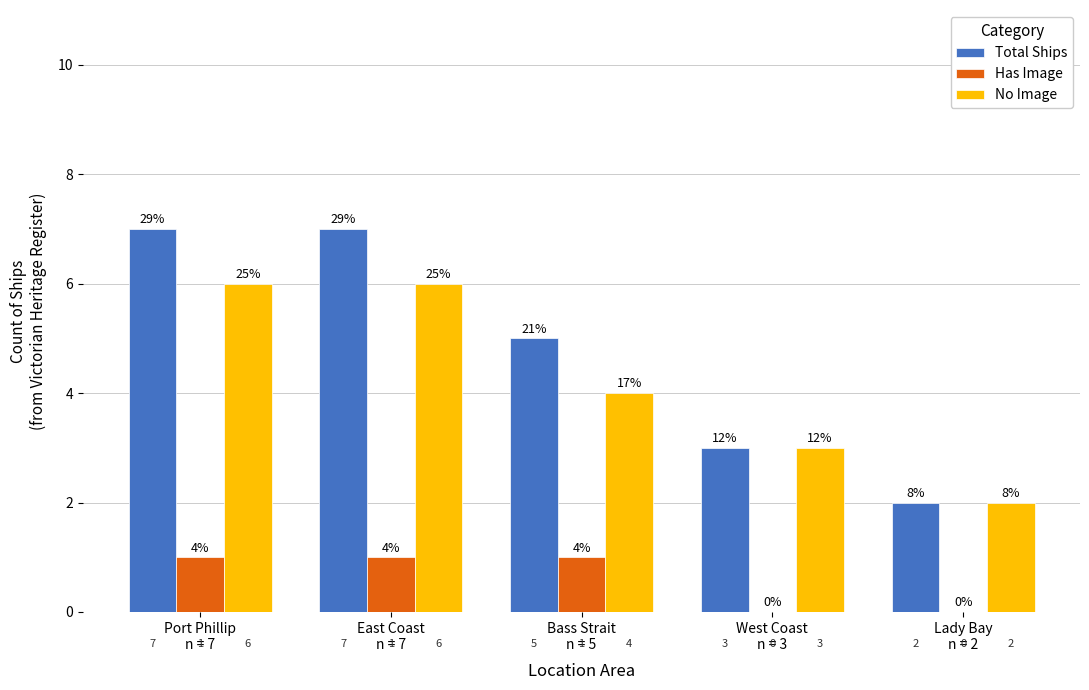

Count the number of data series in this chart.

3